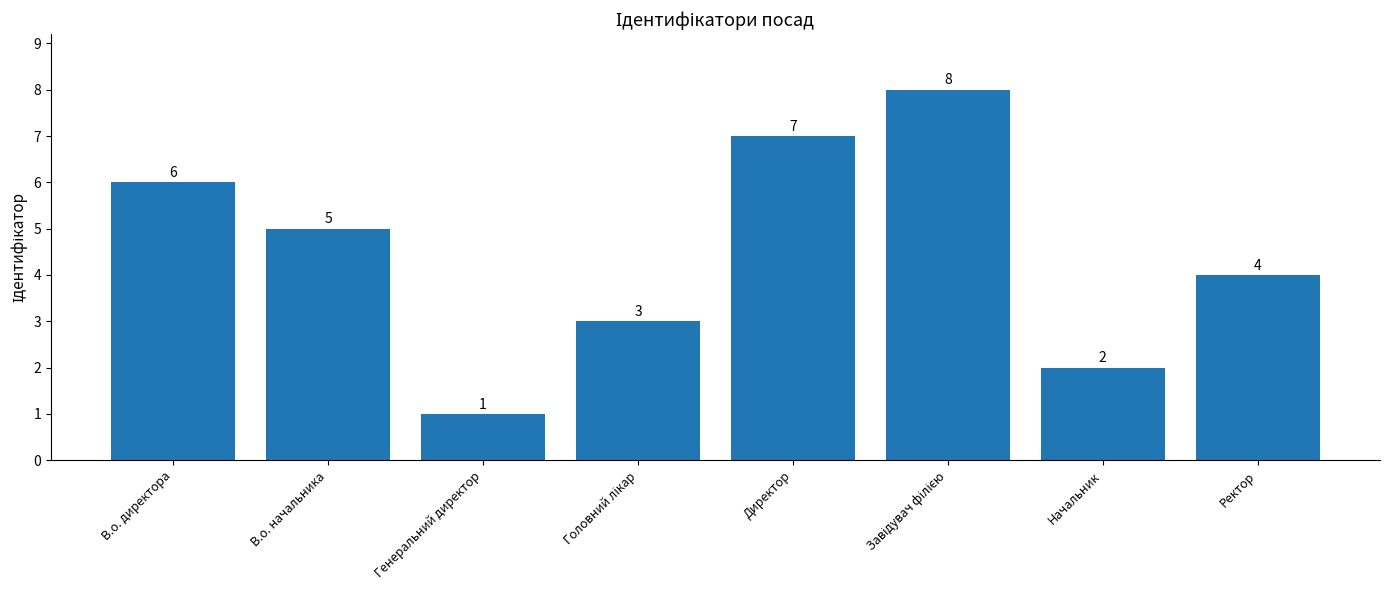

Which category has the lowest value across all series?

Генеральний директор